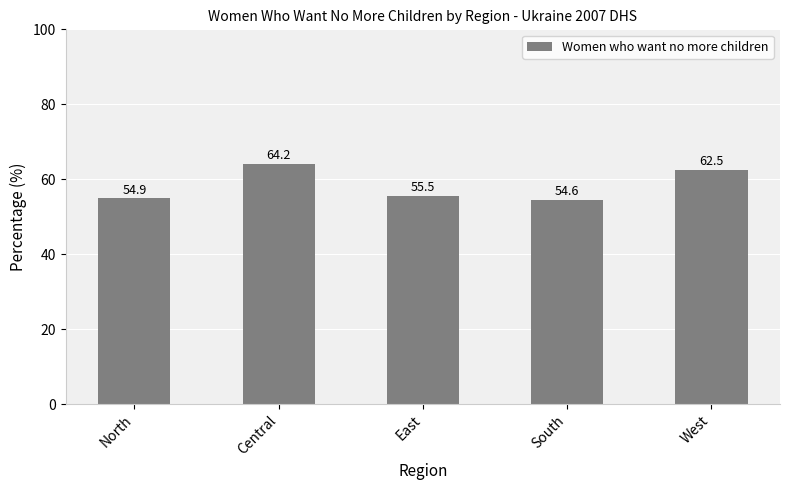

Rank the categories by value from highest to lowest.

Central, West, East, North, South